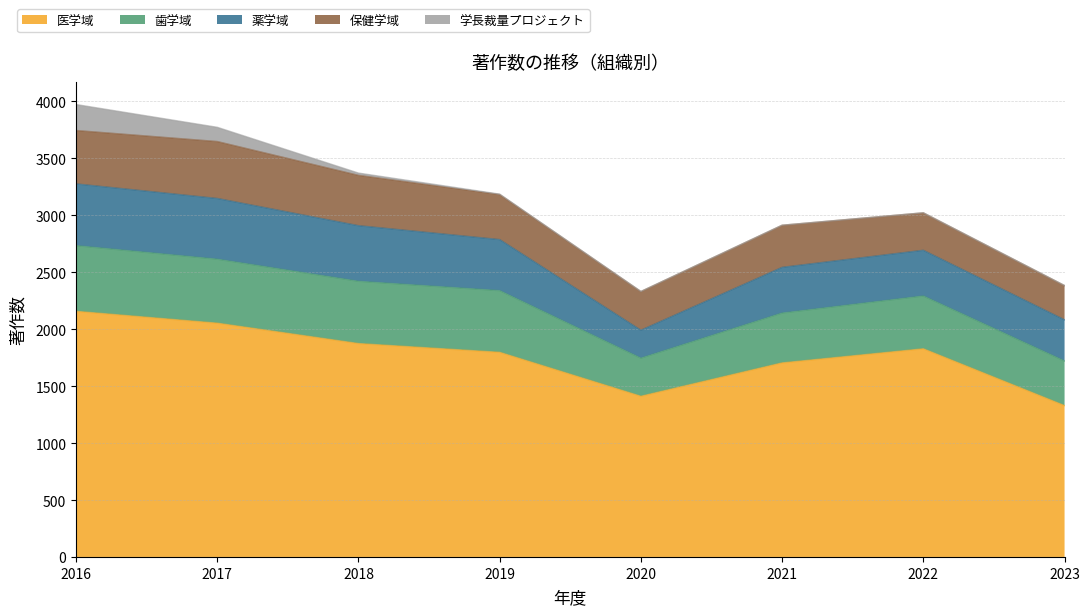

Which series has the largest total across all categories?

医学域